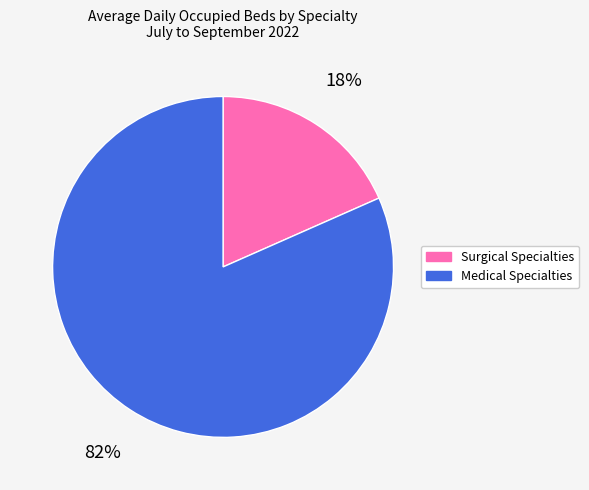

Is there any slice that represents more than half of the pie?

Yes